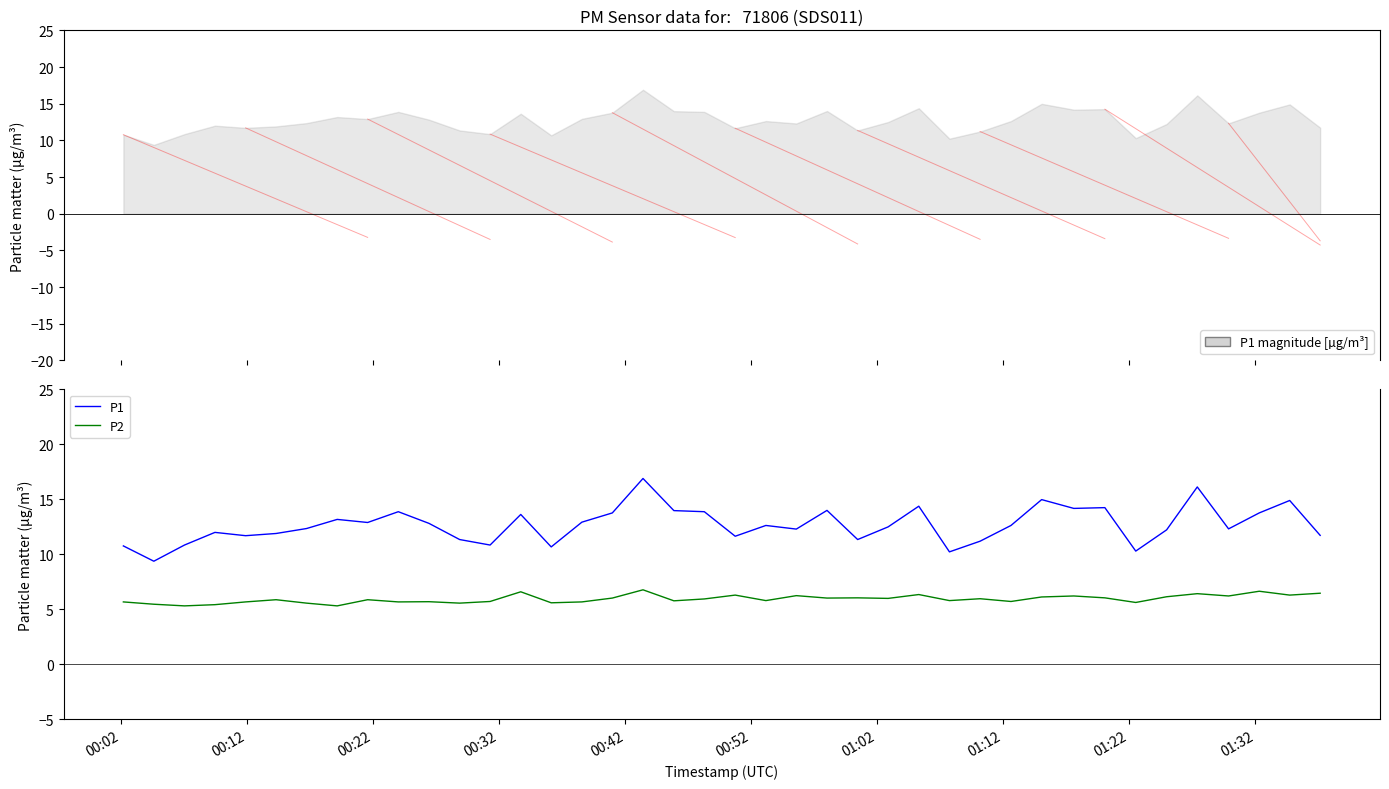

What is the highest value of the P2 series?

6.8